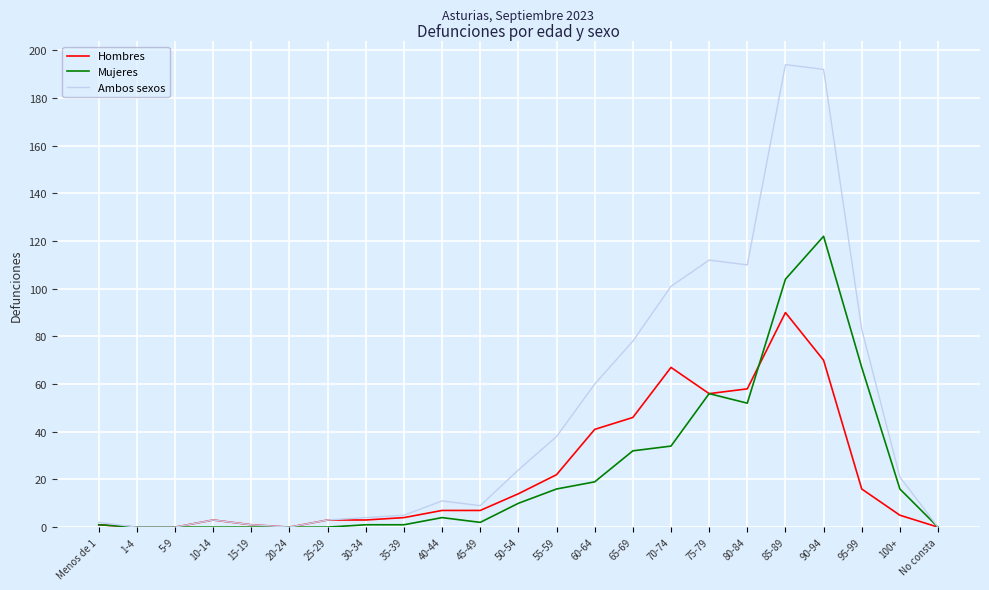

Which category has the highest value in the Hombres series?

85-89